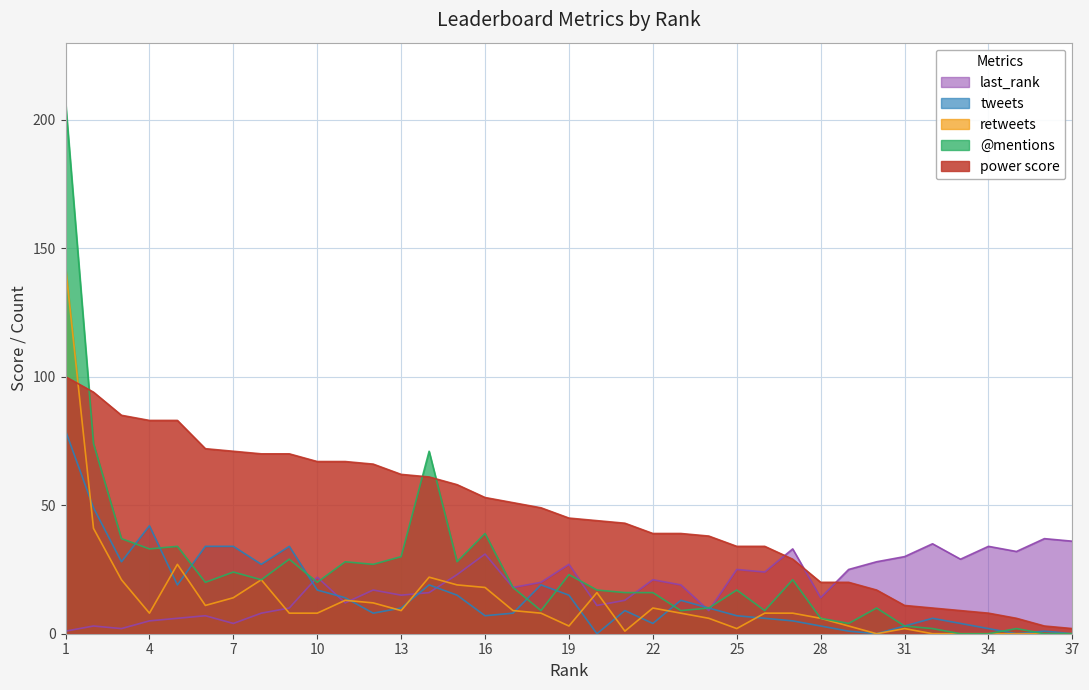

Is it true that power score equals 6 at 35?

True